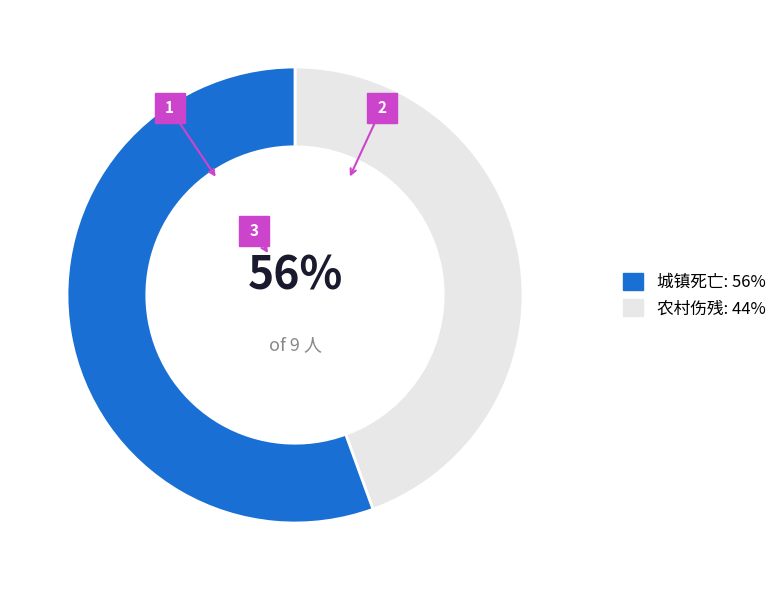

What is the change in value from 农村伤残 to 城镇死亡?

+1